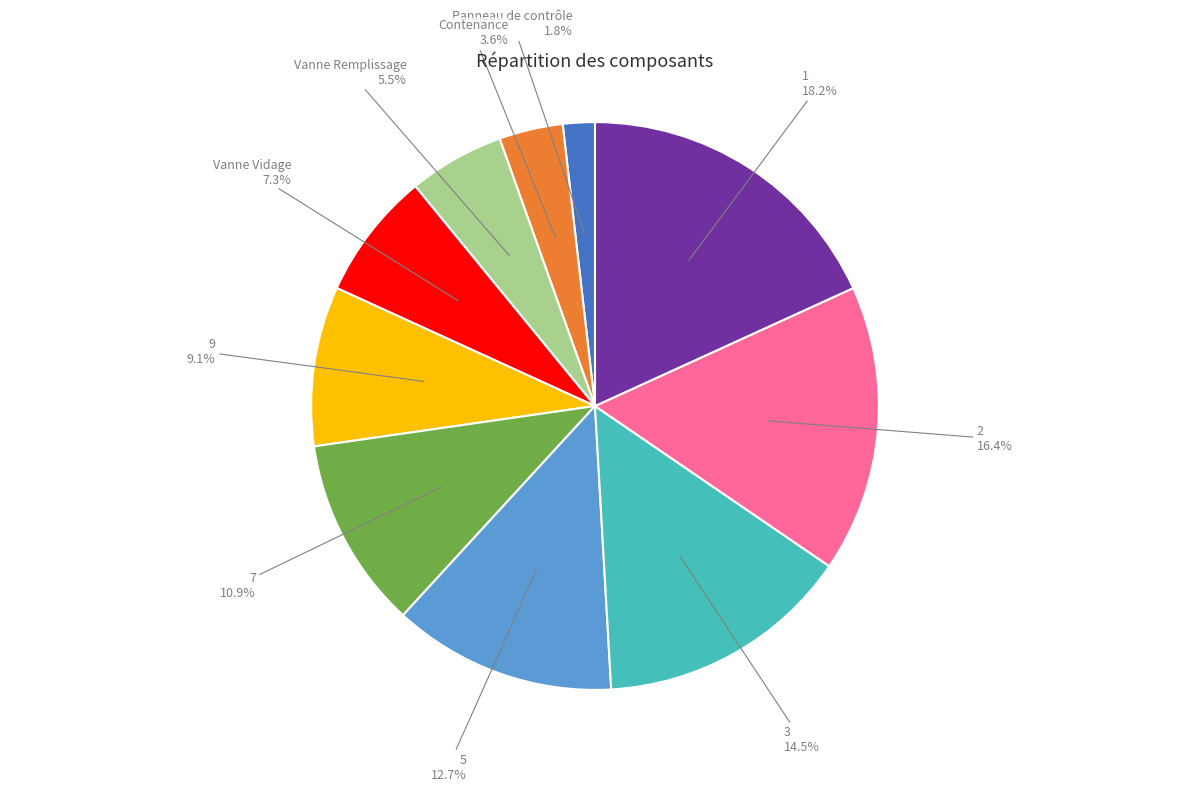

Is there any slice that represents more than half of the pie?

No